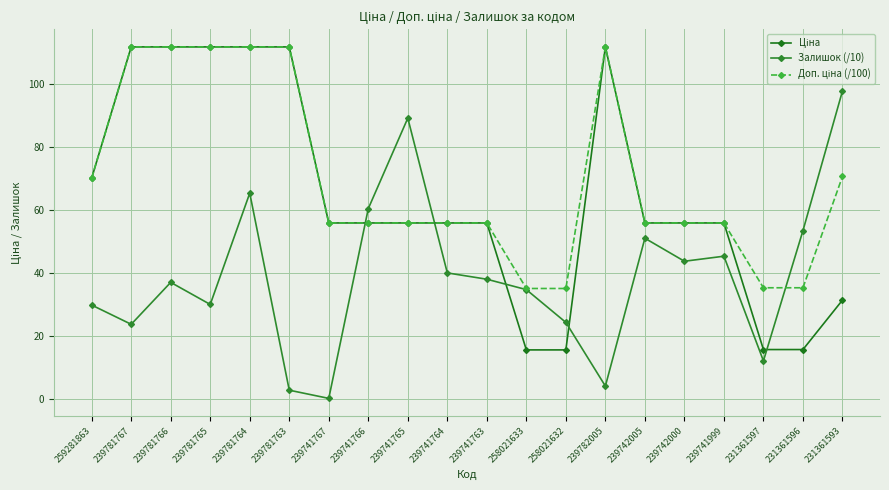

What is the sum of all Доп. ціна (/100) values?

1398.3